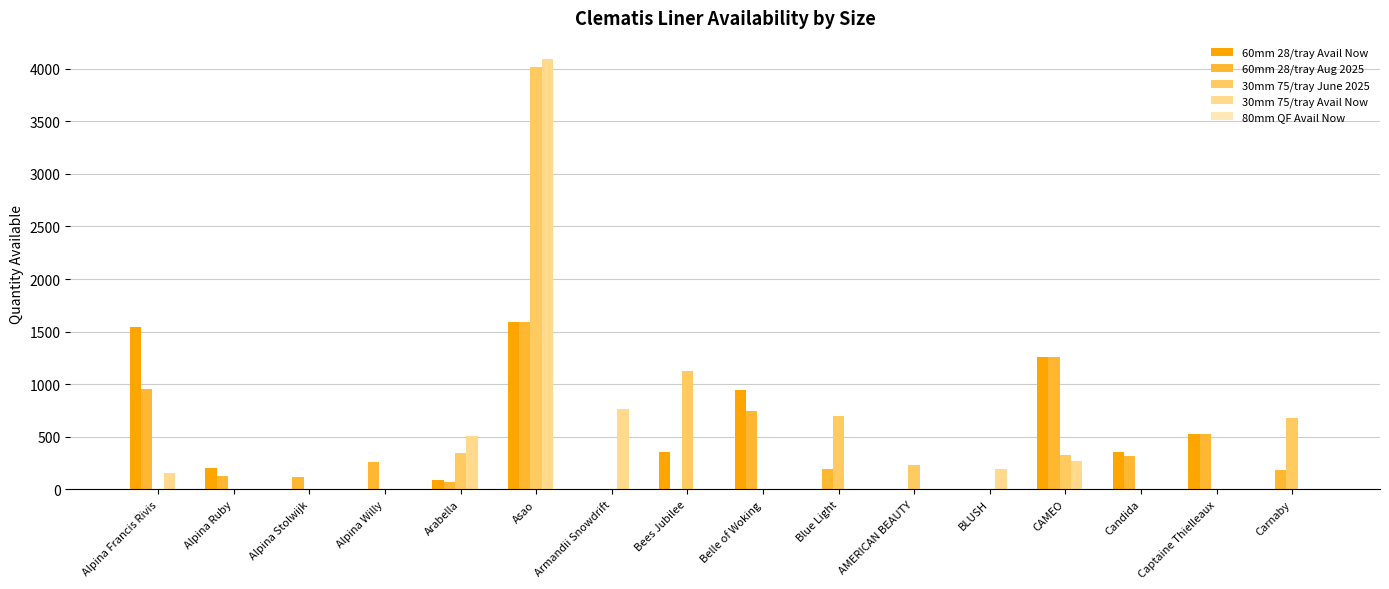

How many groups of bars are there?

16